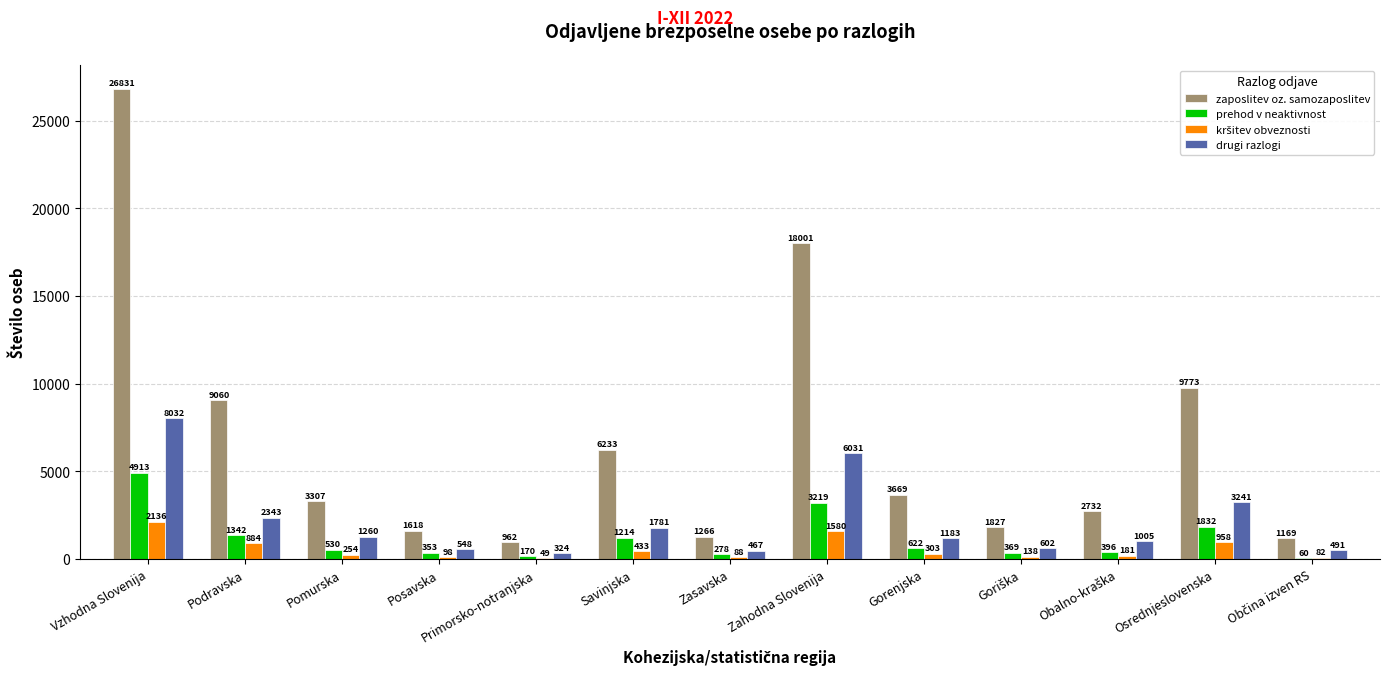

What is the sum of all prehod v neaktivnost values?

15298